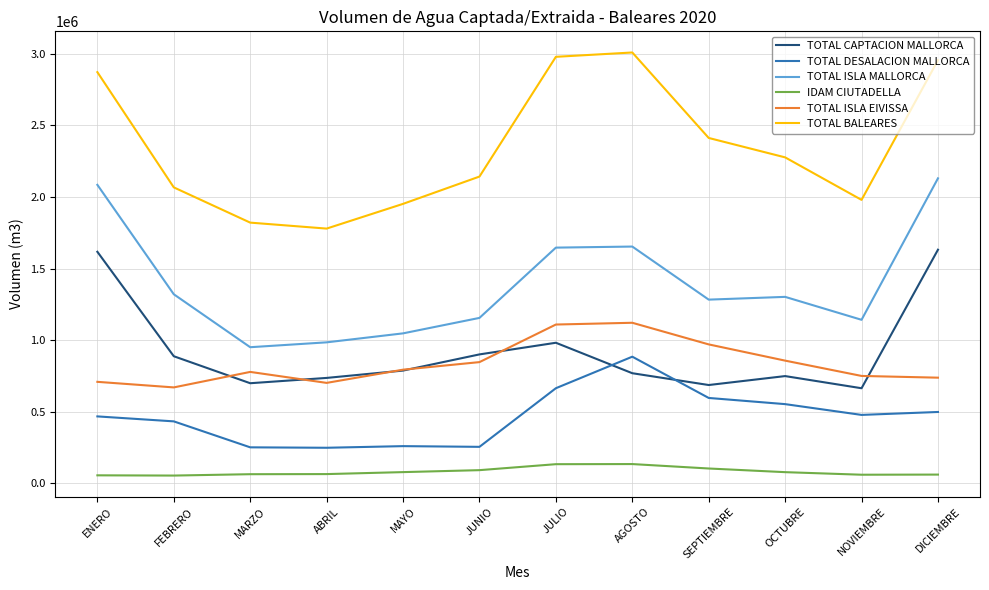

Where is the first local maximum for TOTAL ISLA EIVISSA?

MARZO